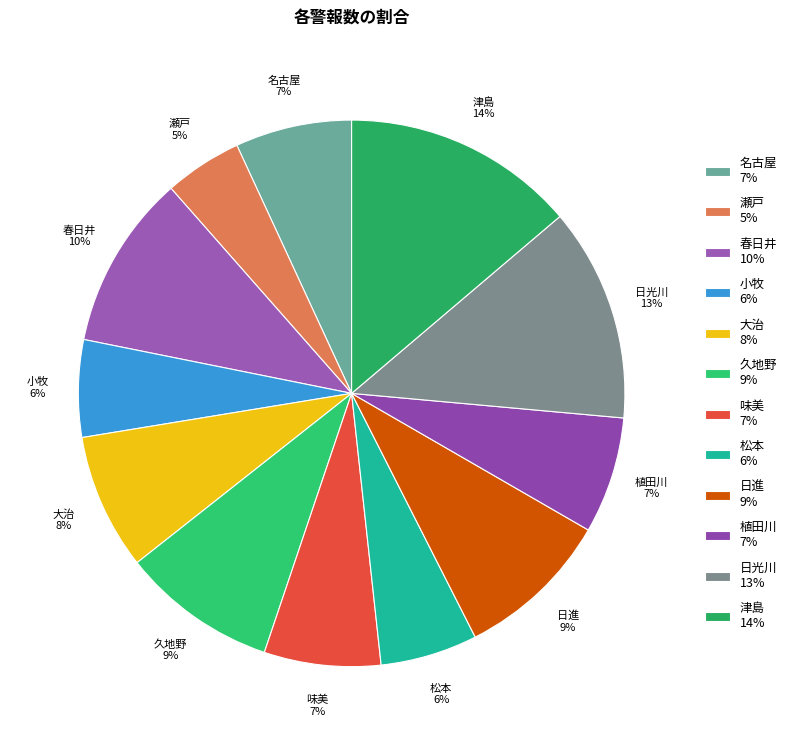

Do 久地野 9% and 味美 7% together represent more than half of the pie?

No